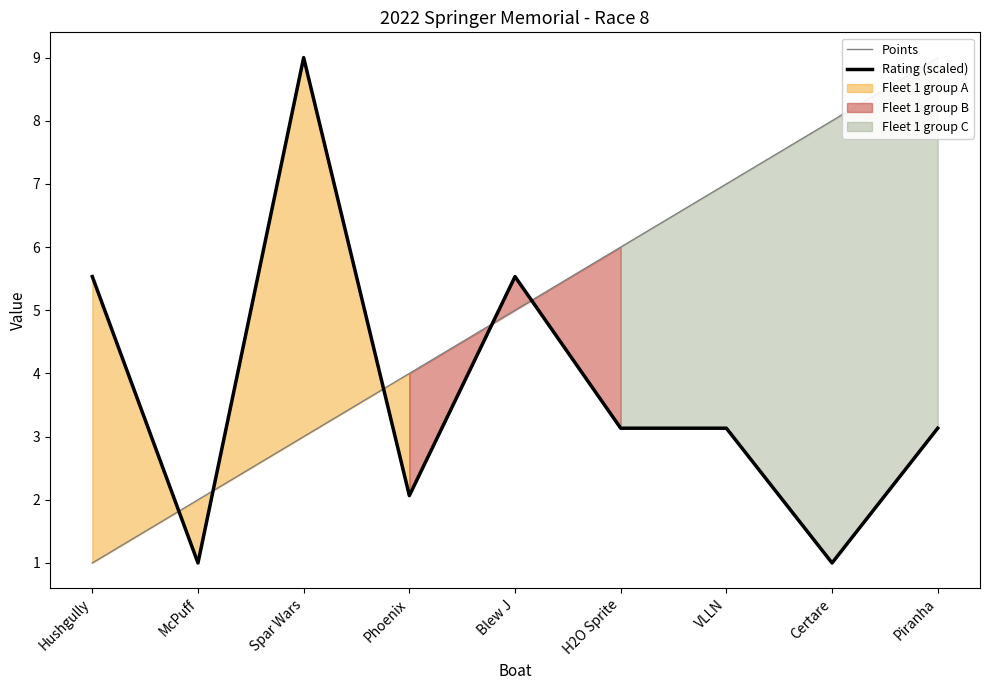

What is the value of the Rating (scaled) point at the 5th from the left?

5.5